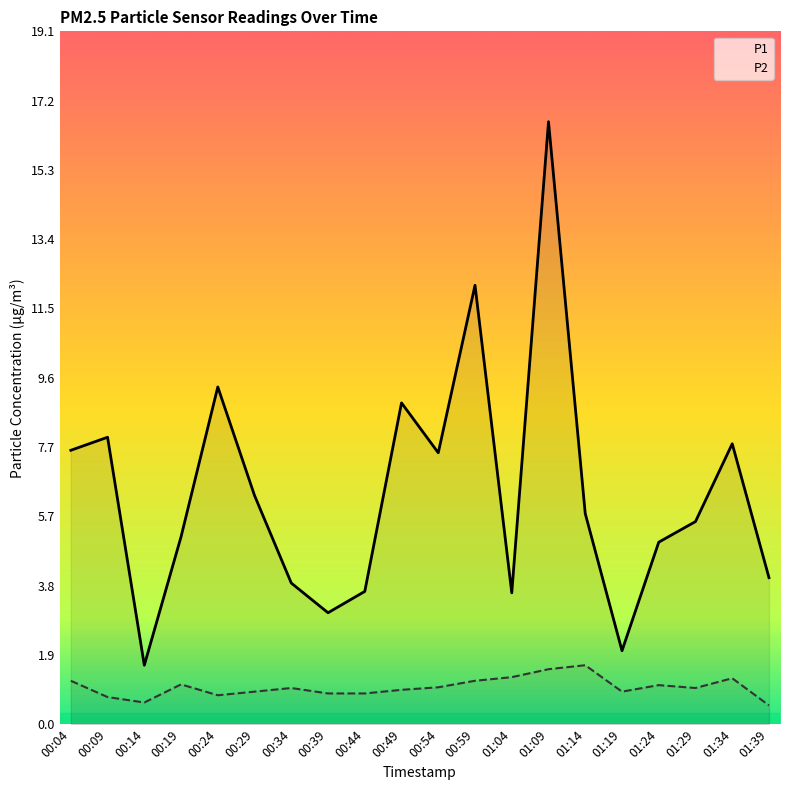

What is the difference between the maximum and minimum values in the P2 series?

1.1